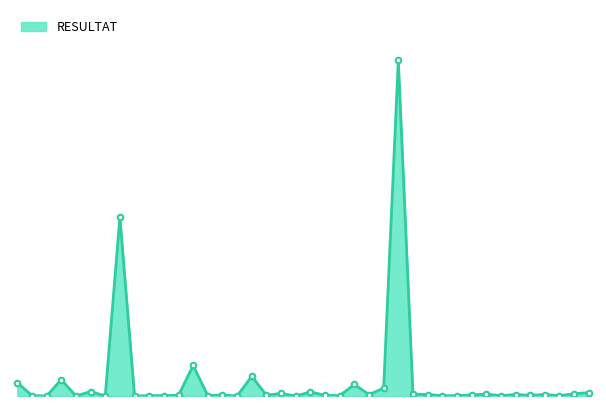

Is this an area chart (filled region under the line)?

Yes